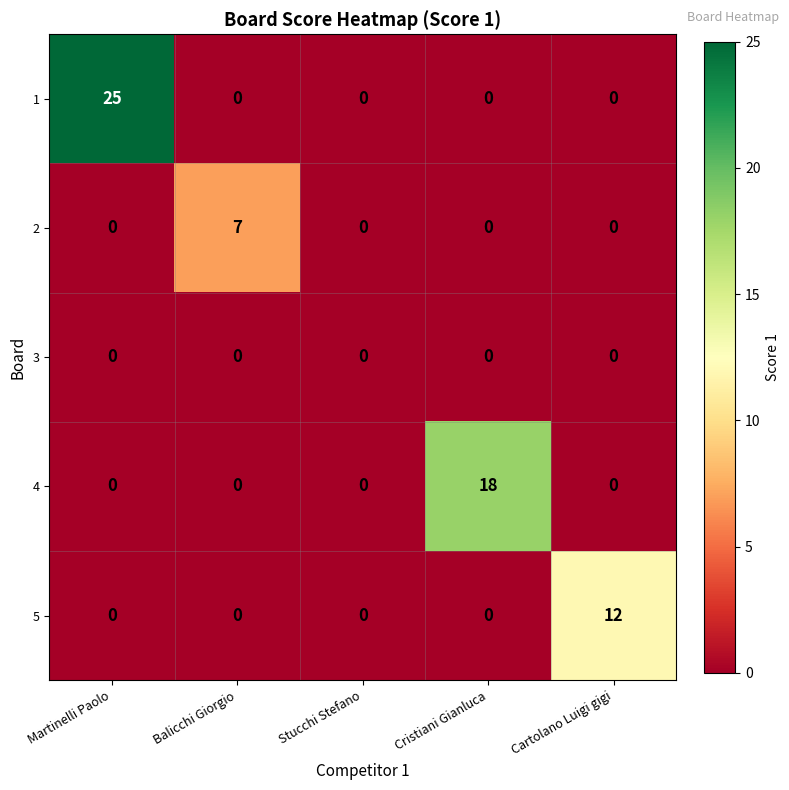

Which series has the largest total across all categories?

1